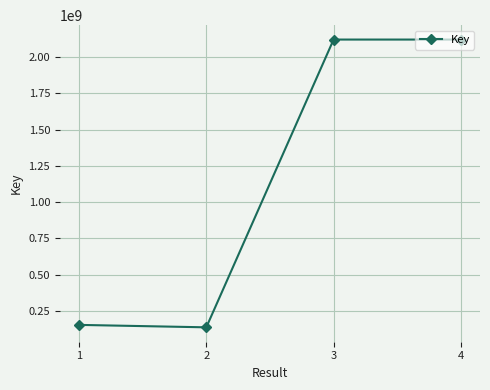

What is the difference between the maximum and minimum values?

1981482307